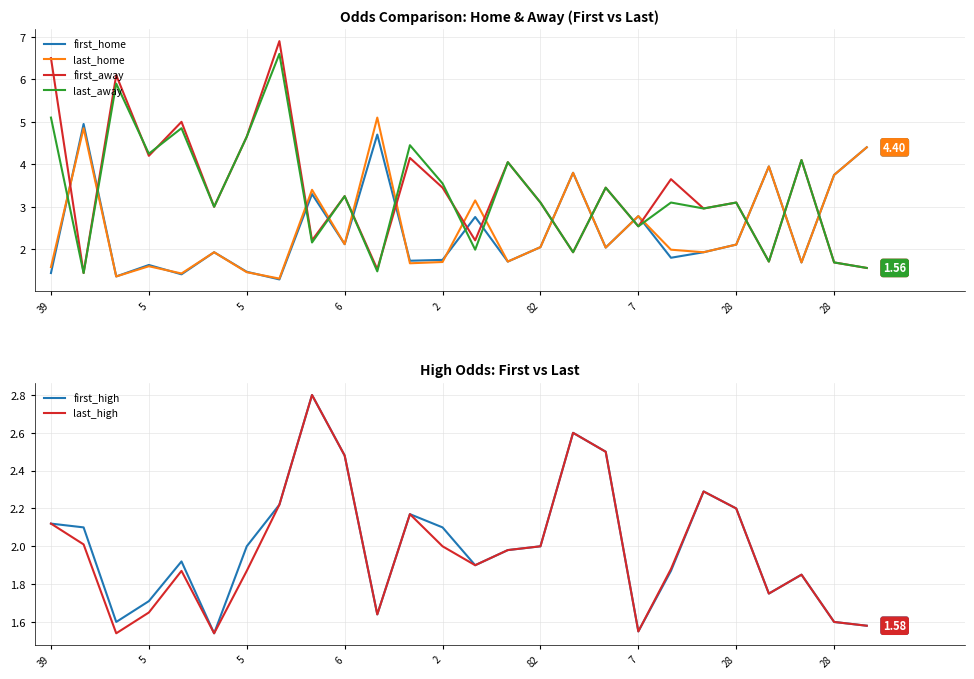

Does the chart have visible grid lines?

Yes